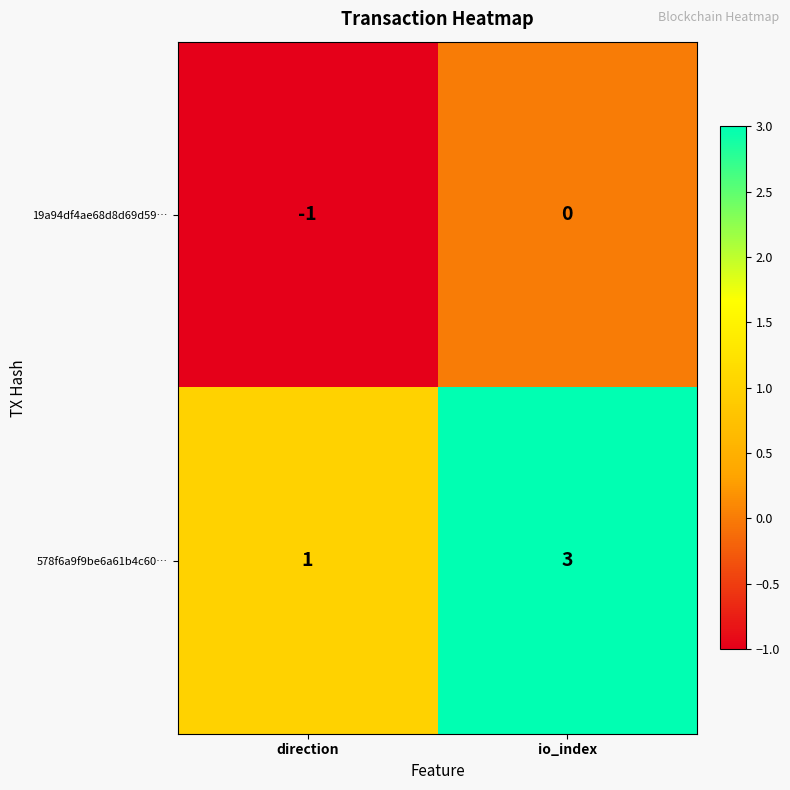

The value of 19a94df4ae68d8d69d59… at direction is -1. True or false?

True